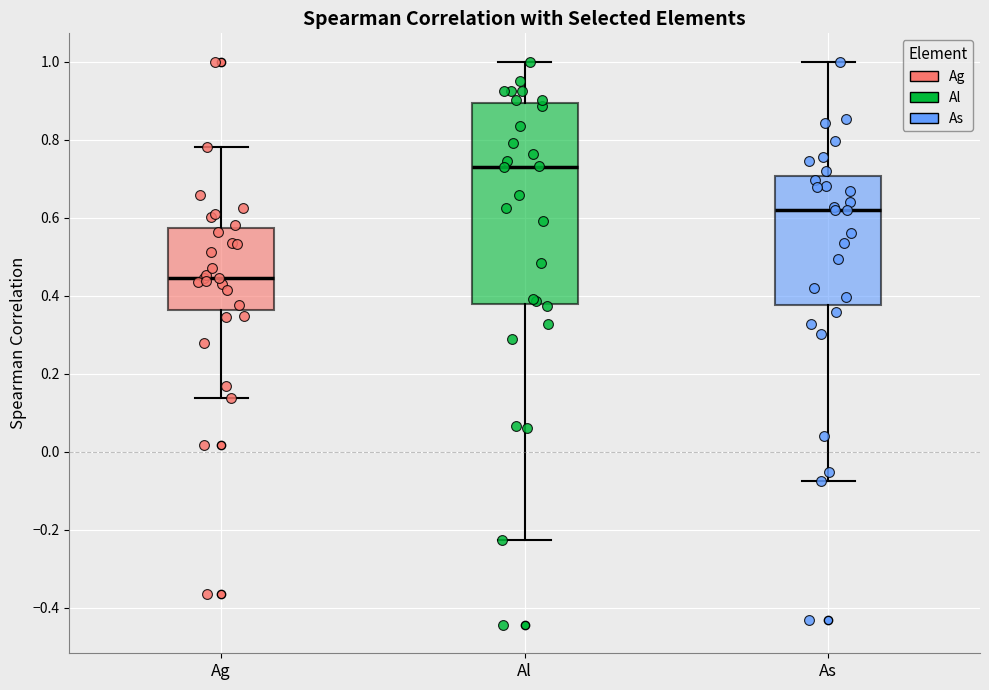

Reading left to right, transcribe this box plot: for each box, give where its median line is, the range the box spans, and where its two whiskers end, as read against the y-axis. The values are not printed on the chart, so give them approximately, as read against the axis.

Ag: median 0.44, box 0.36 to 0.58, whiskers 0.14 to 0.78
Al: median 0.72, box 0.38 to 0.90, whiskers -0.22 to 1.00
As: median 0.62, box 0.38 to 0.70, whiskers -0.08 to 1.00